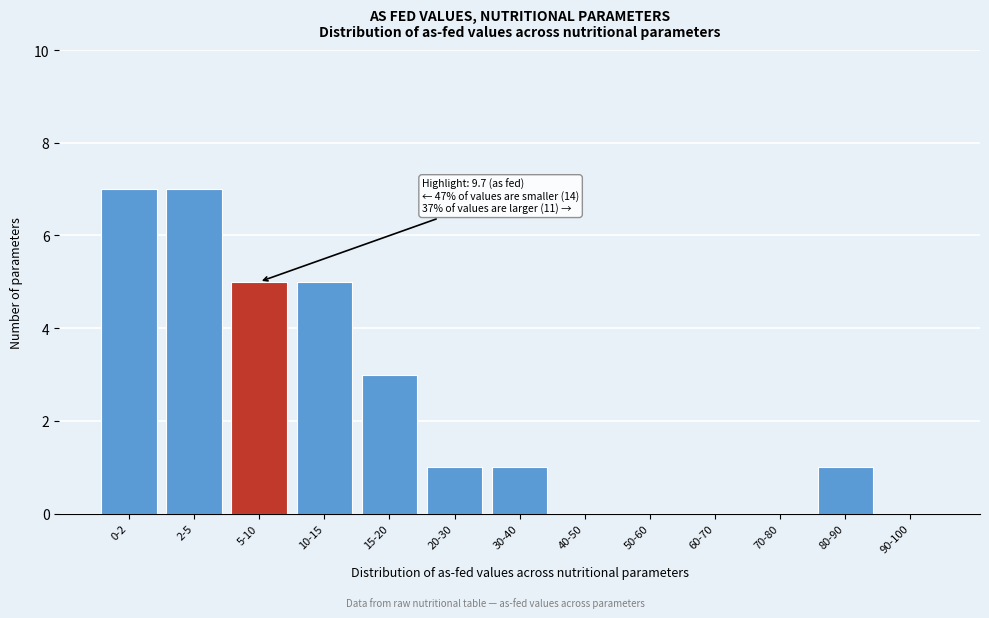

Reading left to right, what are all the values shown in this chart?

0-2=7	2-5=7	5-10=5	10-15=5	15-20=3	20-30=1	30-40=1	40-50=0	50-60=0	60-70=0	70-80=0	80-90=1	90-100=0